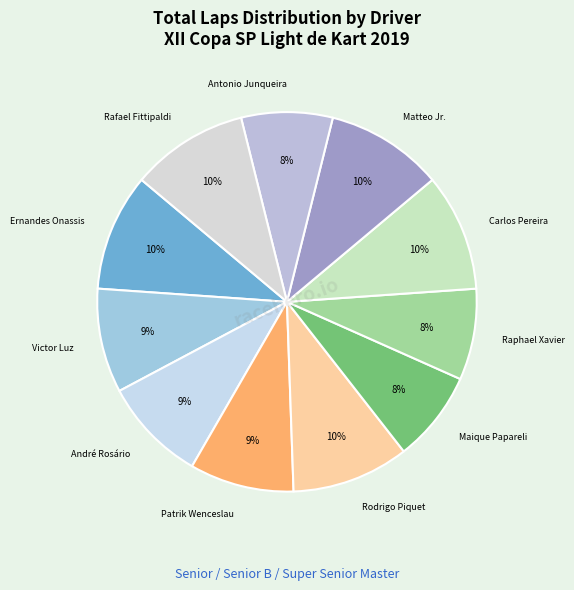

Is it true that Patrik Wenceslau is 22% of the pie?

False